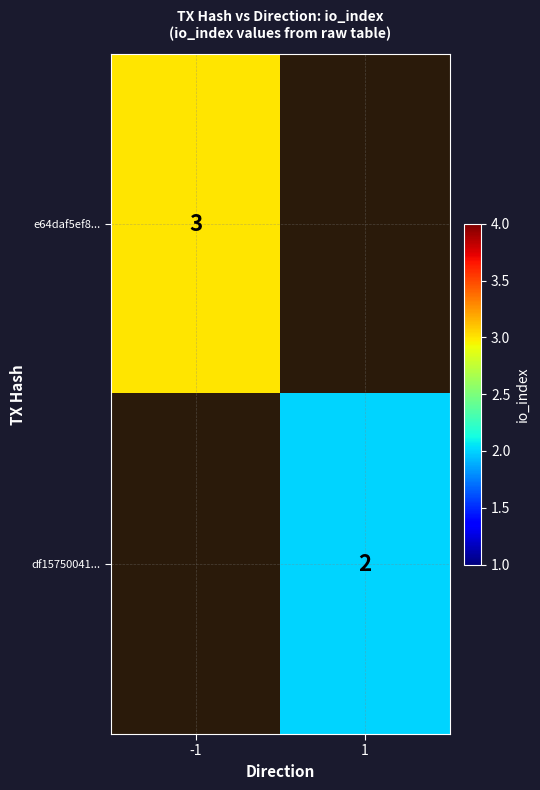

Is it true that df15750041... equals 1 at 1?

False